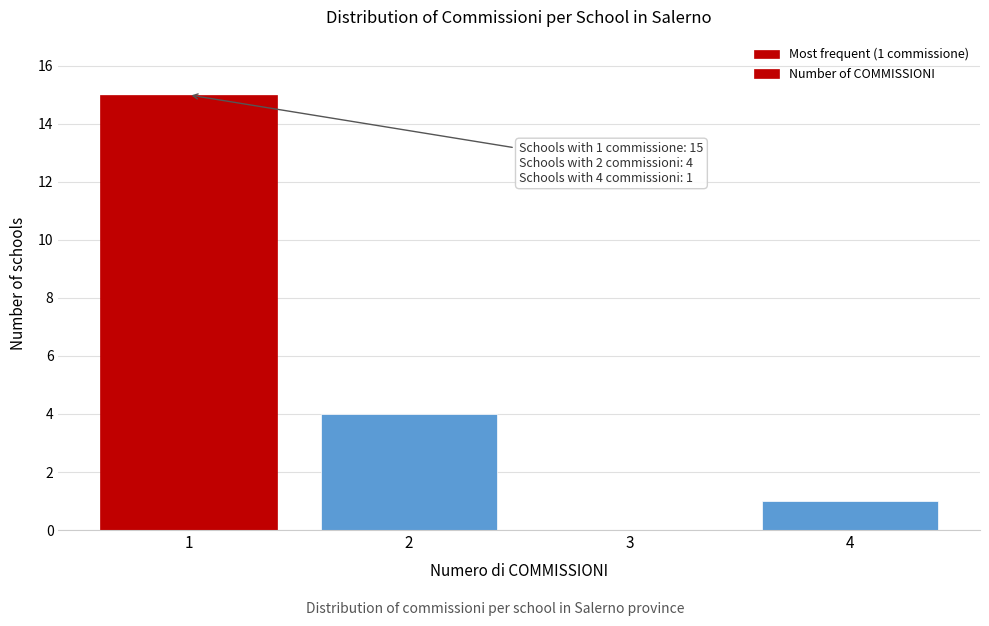

Reading left to right, extract all data points from this chart.

1=15	2=4	3=0	4=1